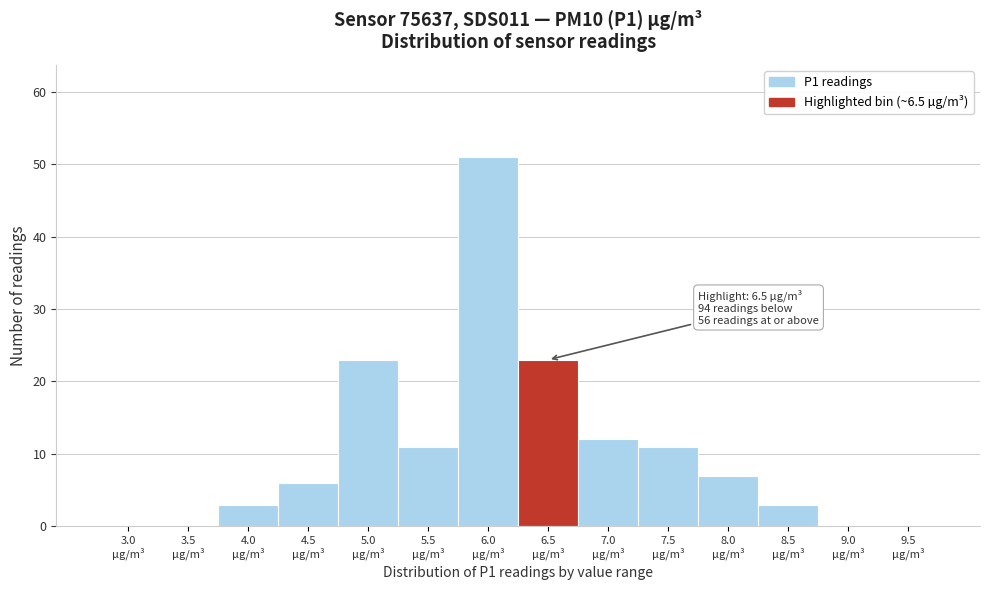

What is the sum of all values?

150